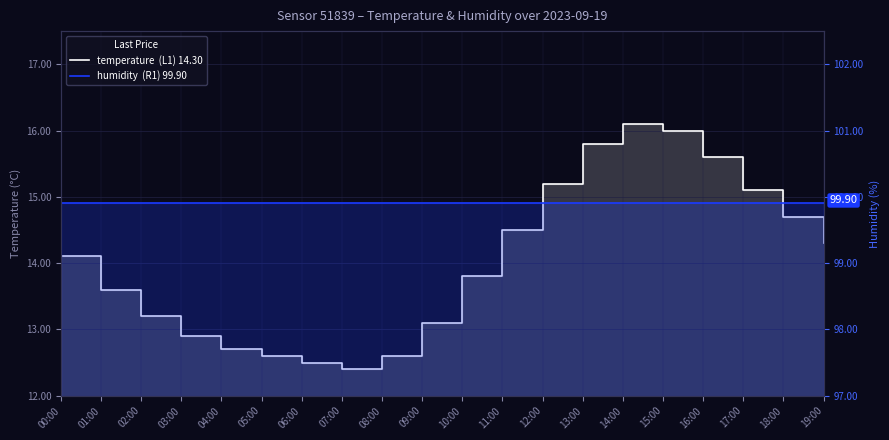

Which has a higher value, 15:00 or 18:00?

15:00